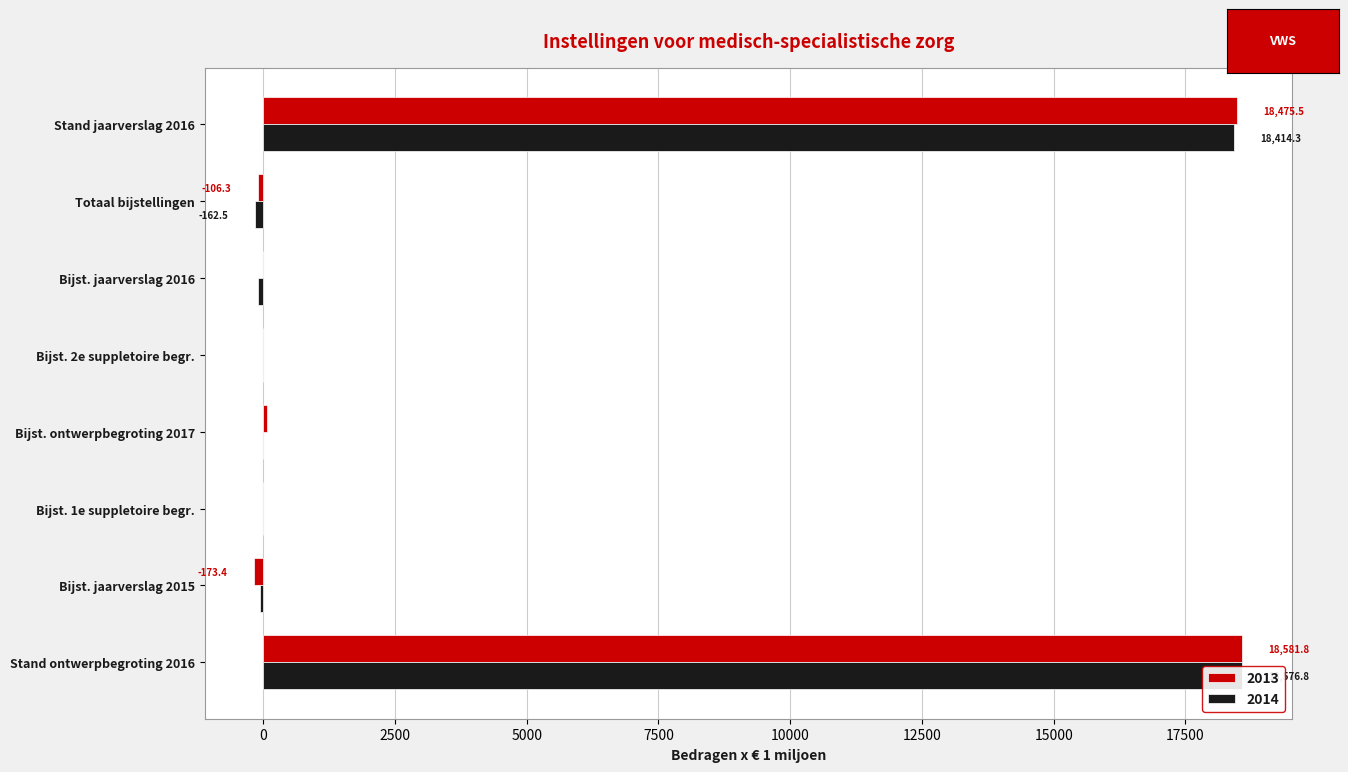

What is the spread (max minus min) of values at Bijst. ontwerpbegroting 2017?

77.8